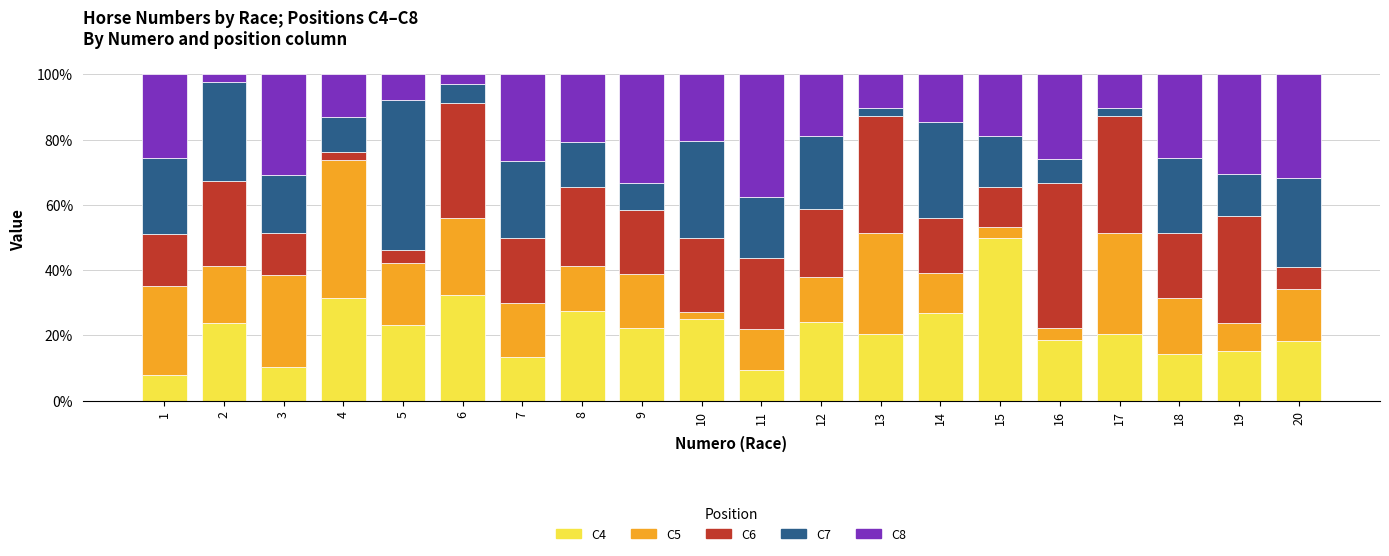

The C4 series shows 13.3 at 7. True or false?

True